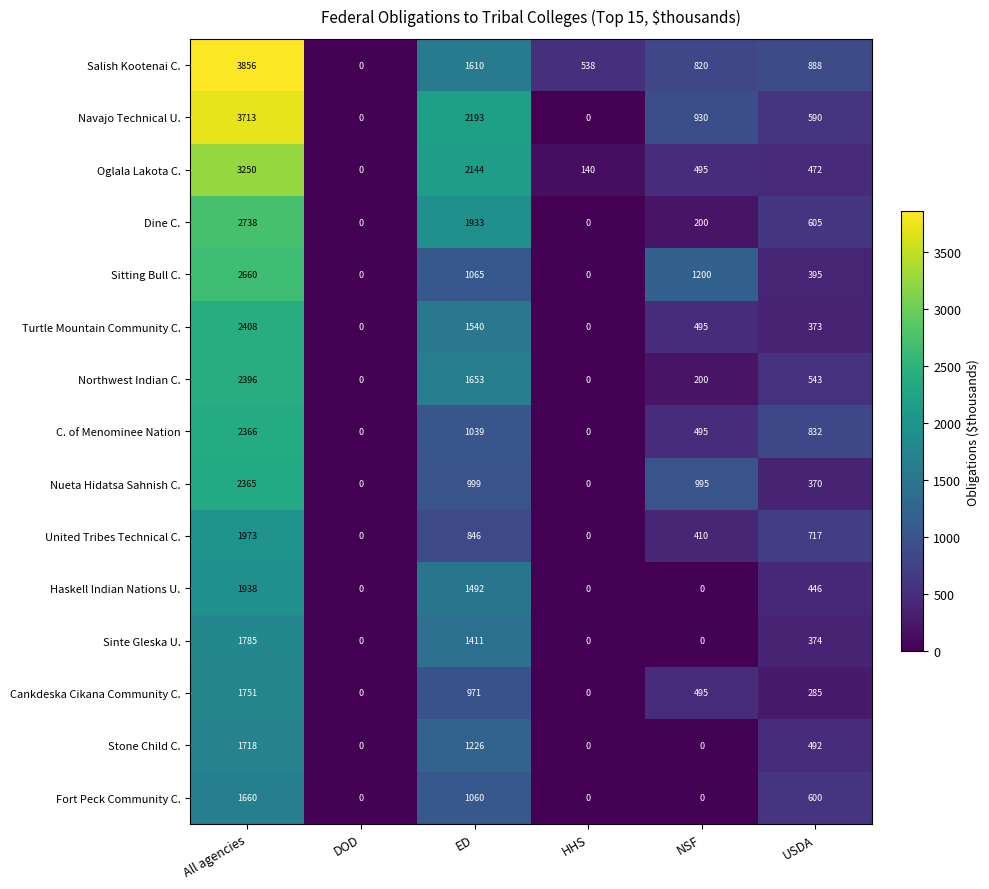

List the labels in order of Oglala Lakota C. value, smallest first.

DOD, HHS, USDA, NSF, ED, All agencies